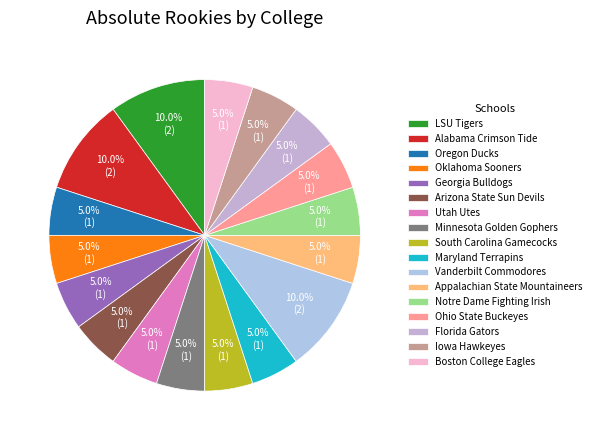

To the nearest percent, what is the difference between the largest and smallest slice percentages?

5%